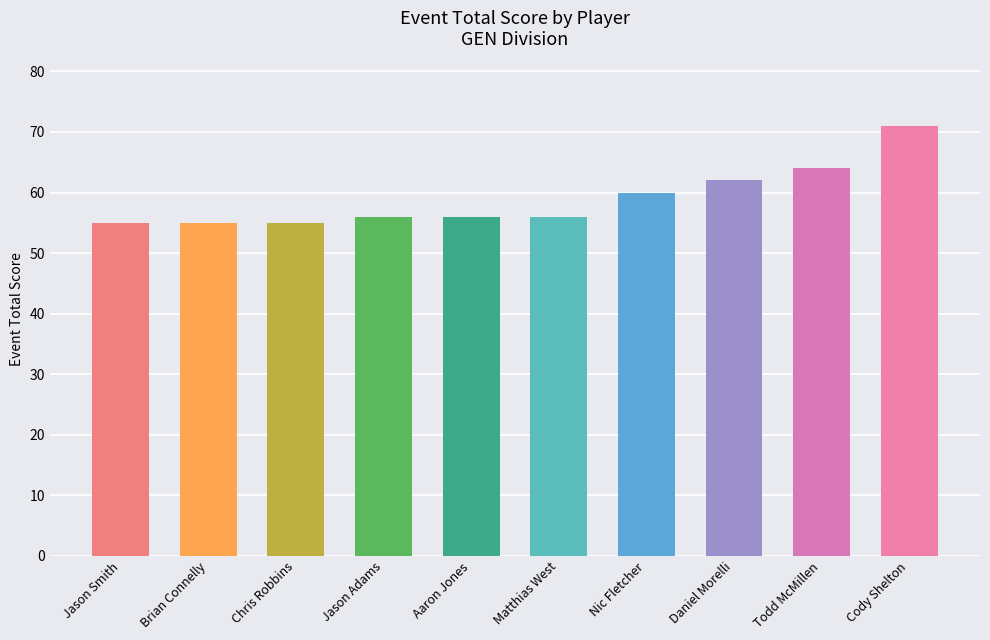

What is the sum of all values?

590